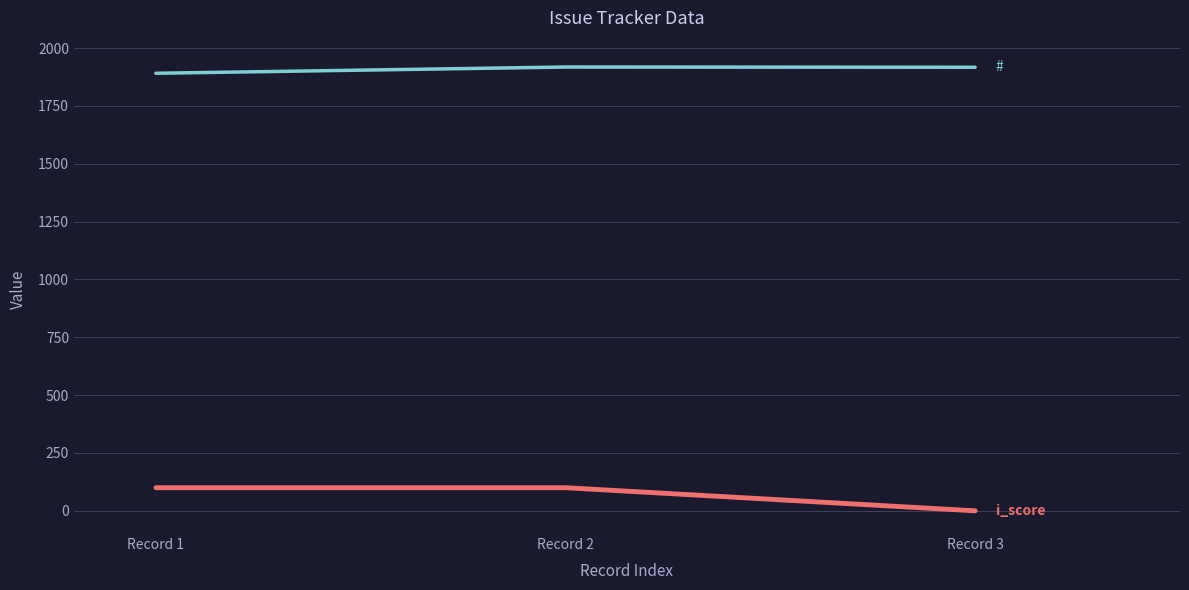

Does the chart display data point markers on the line(s)?

No